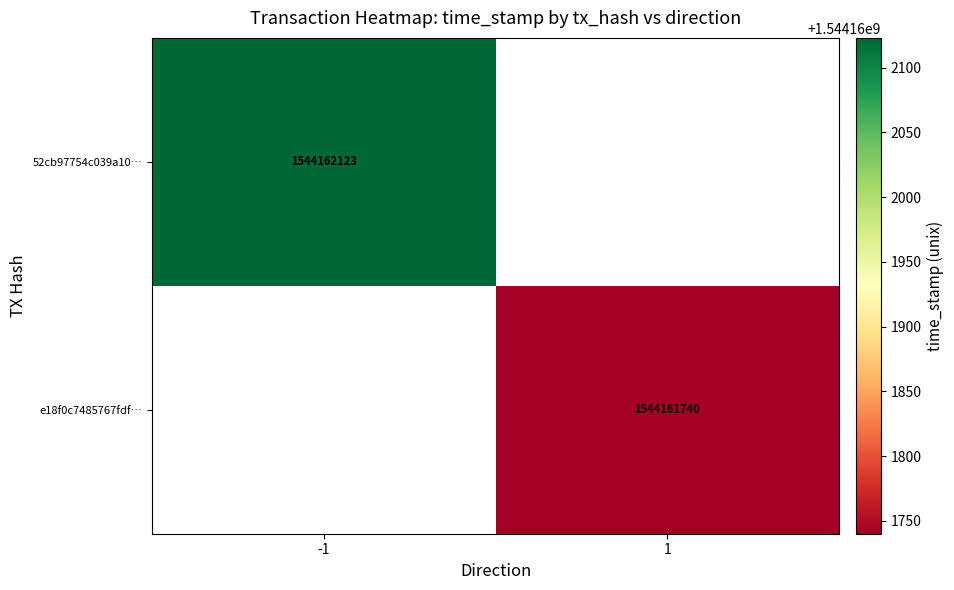

The 52cb97754c039a1091506b76635fa191fa88dfb series shows 1544162123 at time_stamp. True or false?

True